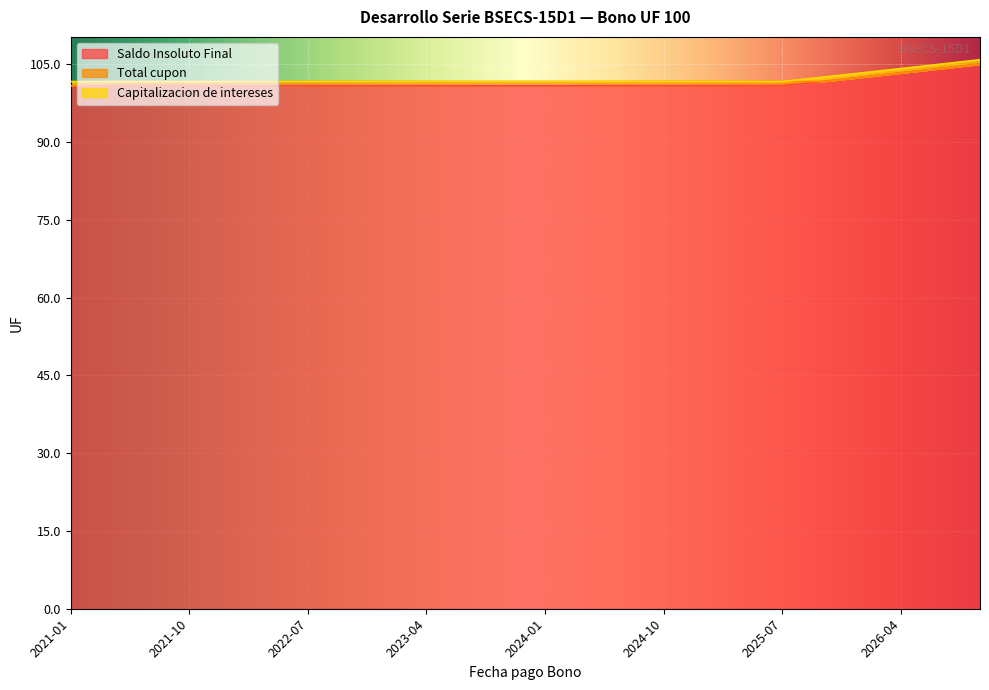

Is it true that Capitalizacion de intereses equals -0.6 at 2022-01?

False